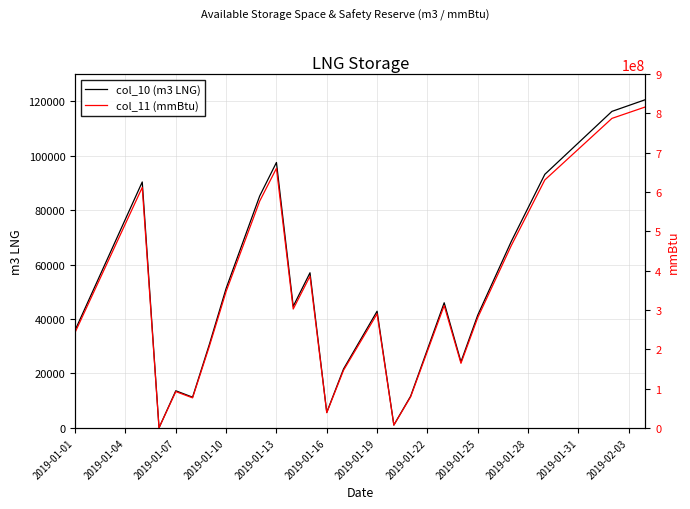

Between 26 and 23, which is larger?

26